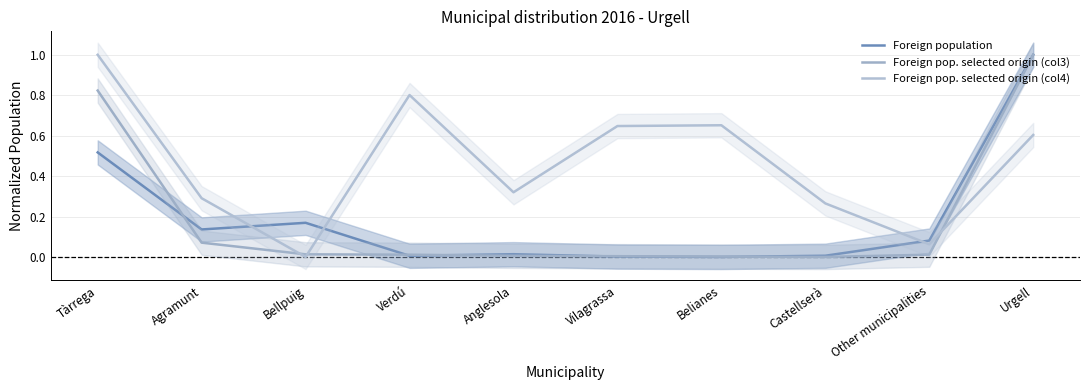

How many series are shown in this chart?

3